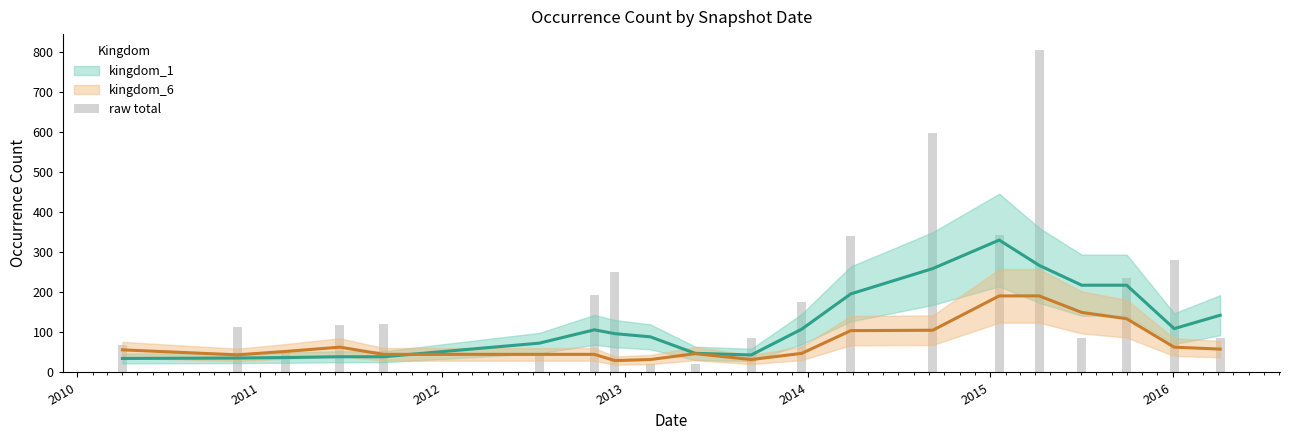

What is the value of the 17th bar from the left?

87